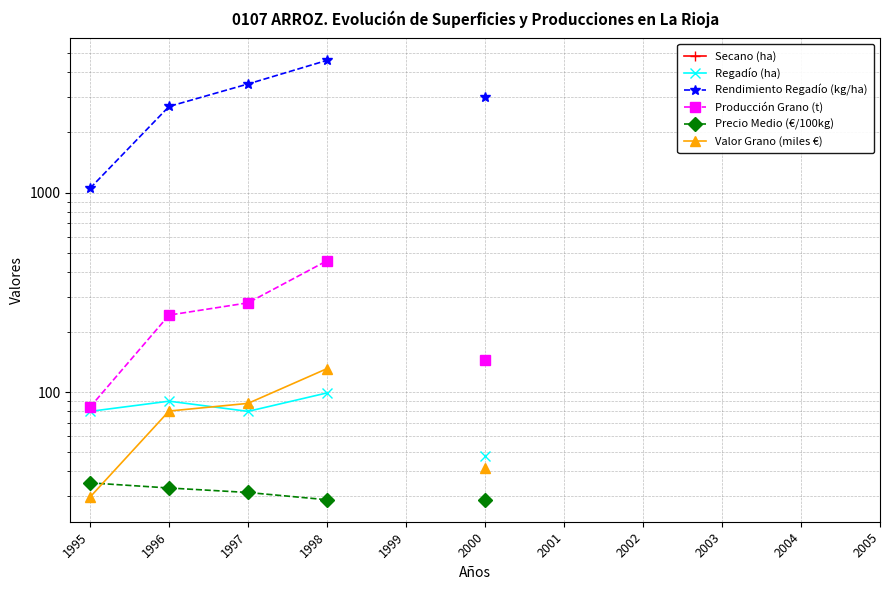

Which series changed the most between 1997 and 1998?

Rendimiento Regadío (kg/ha)